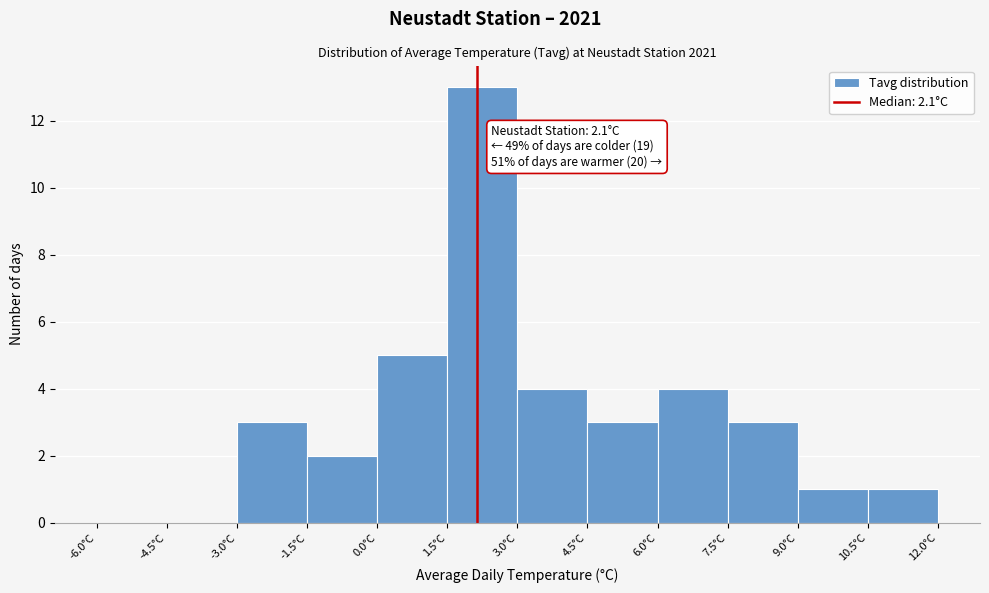

Over which range of the x-axis is the bar tallest?

1.5 to 3.0